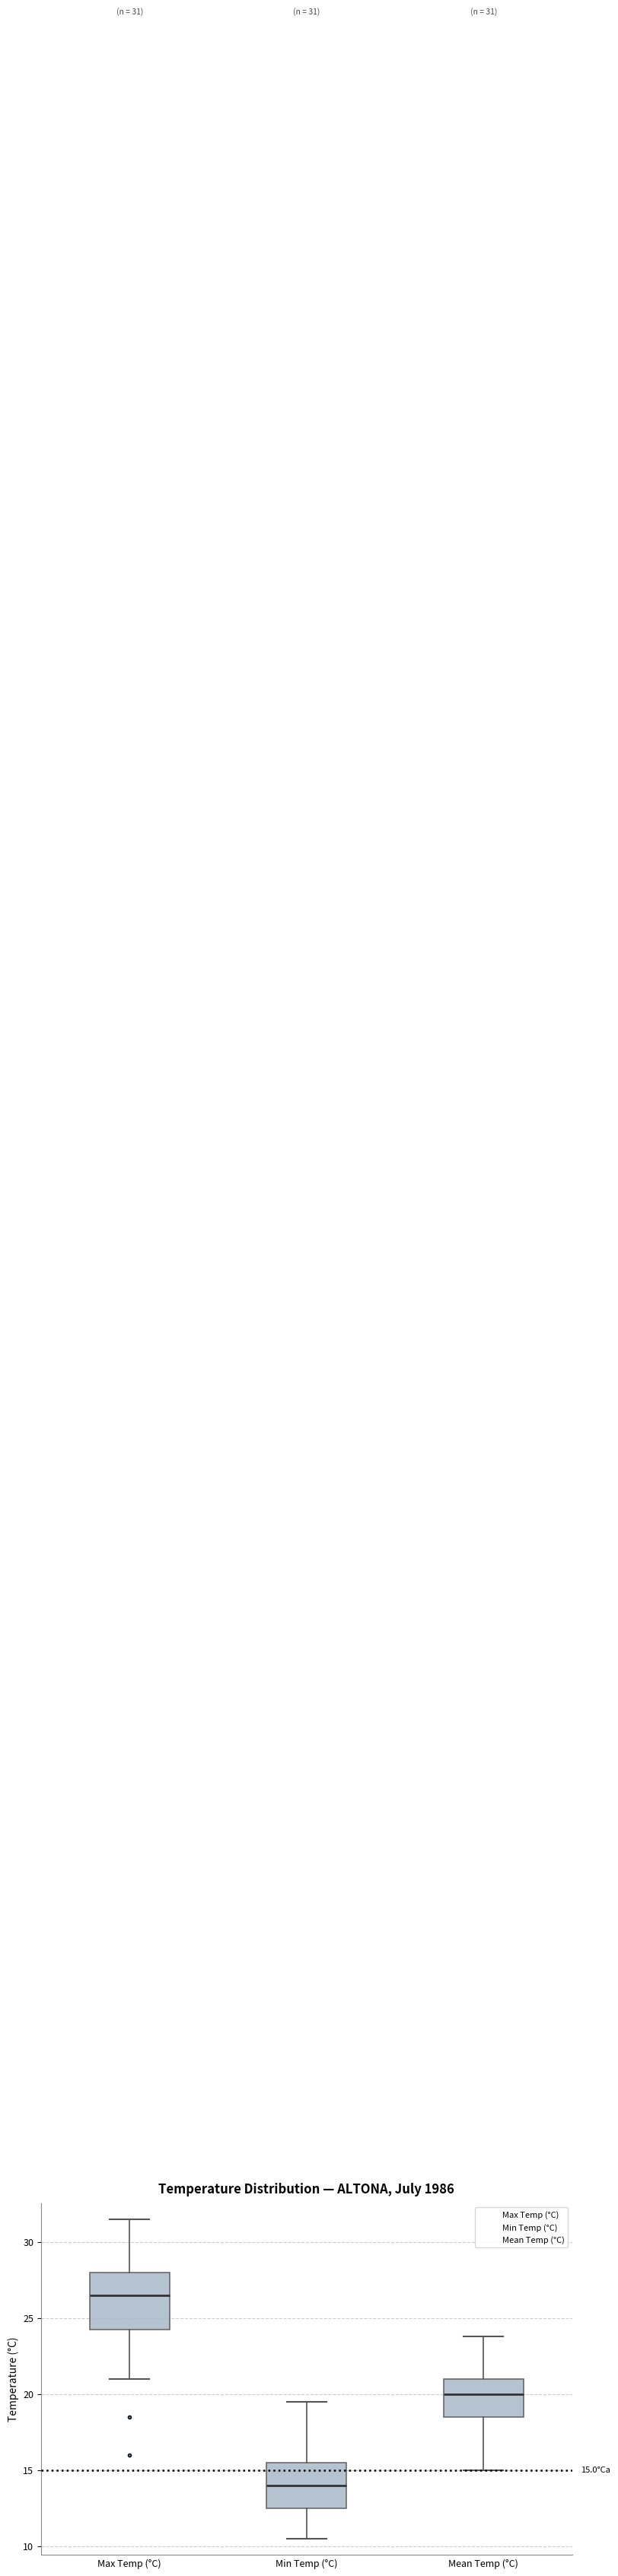

Which box is the tallest, from its lower edge to its upper edge?

Max Temp (°C)